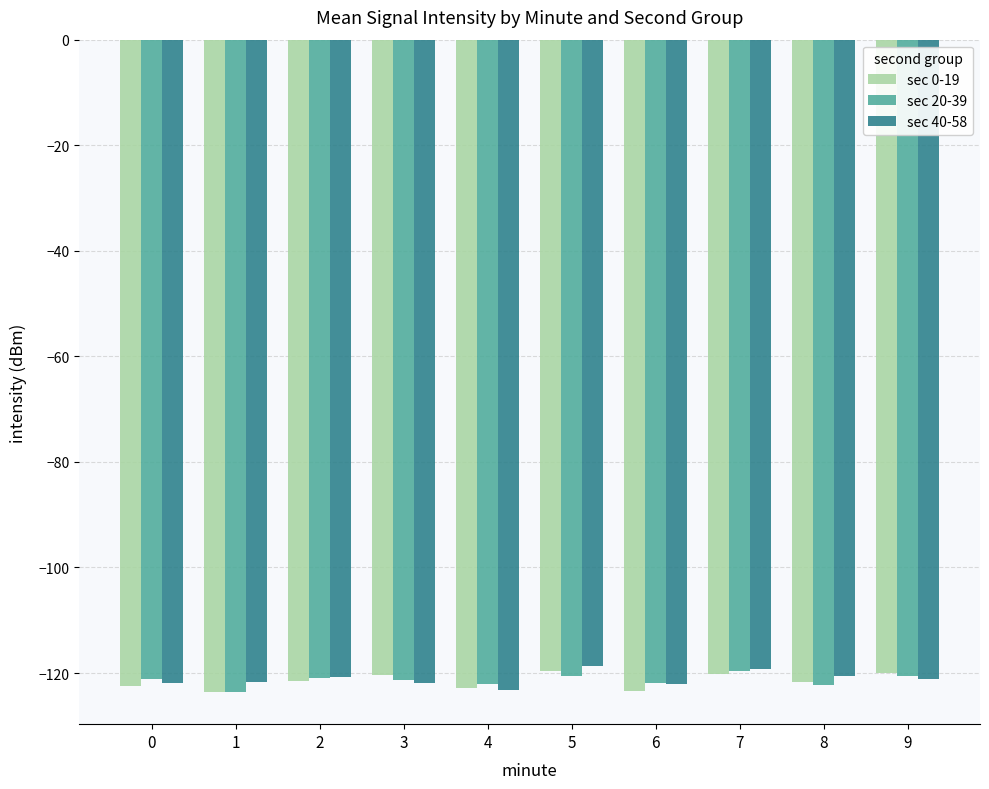

At which label does sec 0-19 first exceed -121?

3